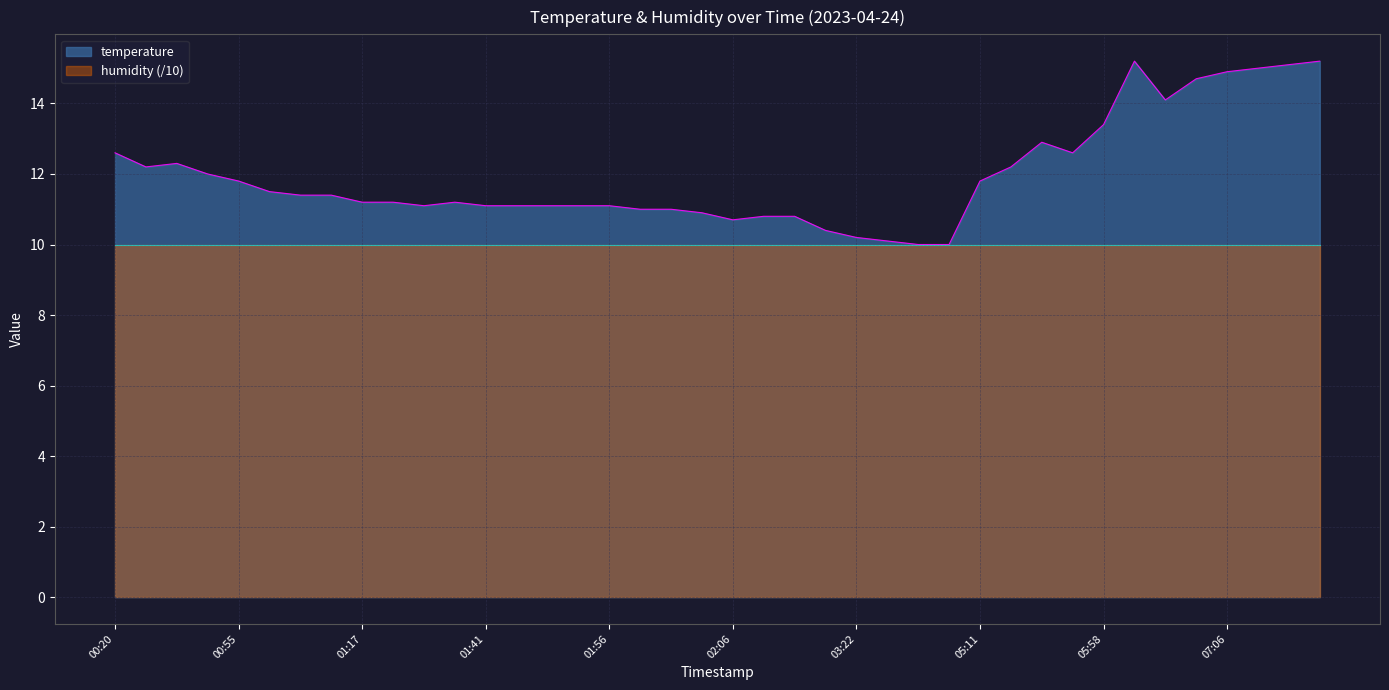

Where does the data first go above 11?

00:20